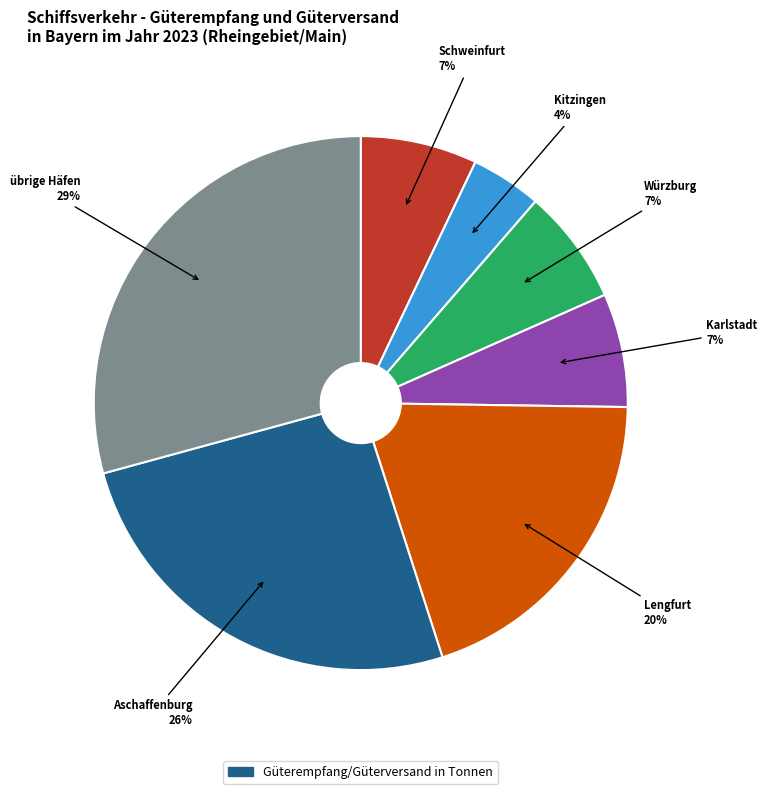

Does any single category account for the majority?

No